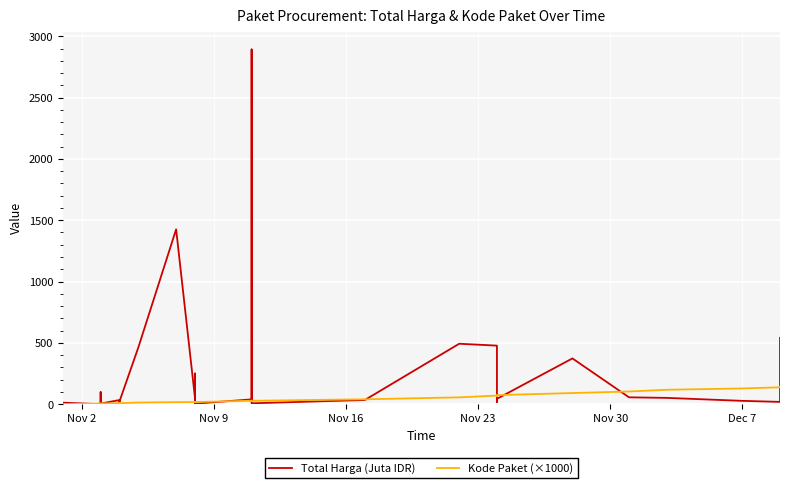

Count the number of categories in the chart.

35